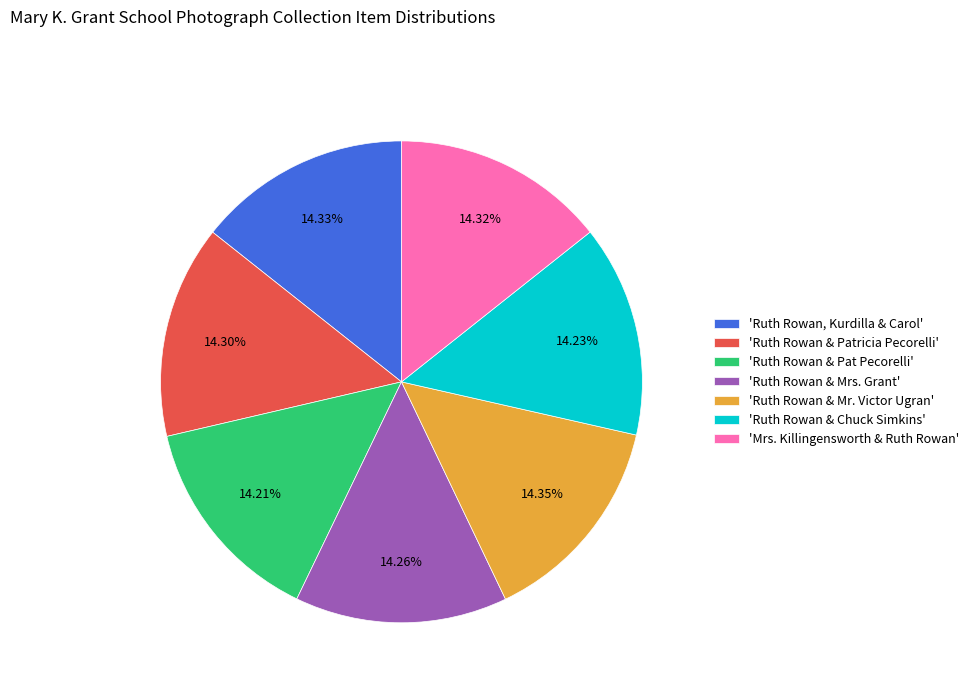

Does 'Ruth Rowan & Mr. Victor Ugran' account for over 50% of the chart?

No